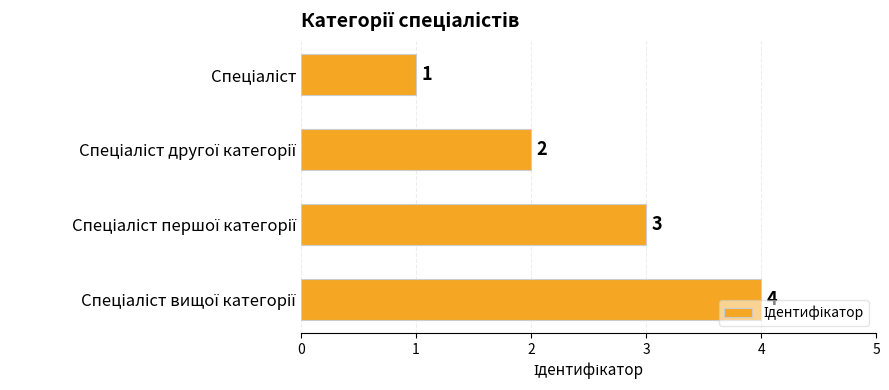

Count the values in the range 2 to 4.

3